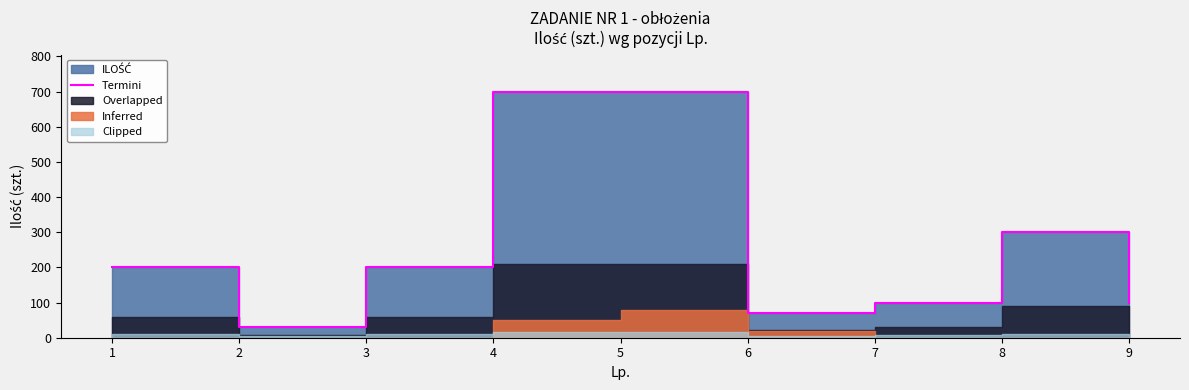

How many lines are shown in the chart?

1